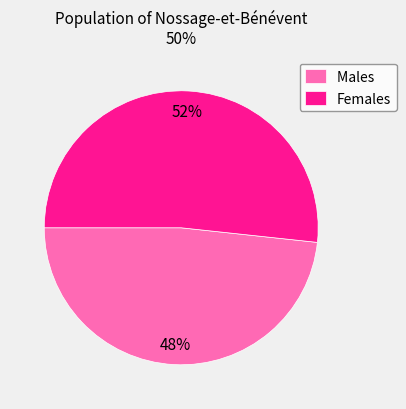

Does Males account for over 50% of the chart?

No